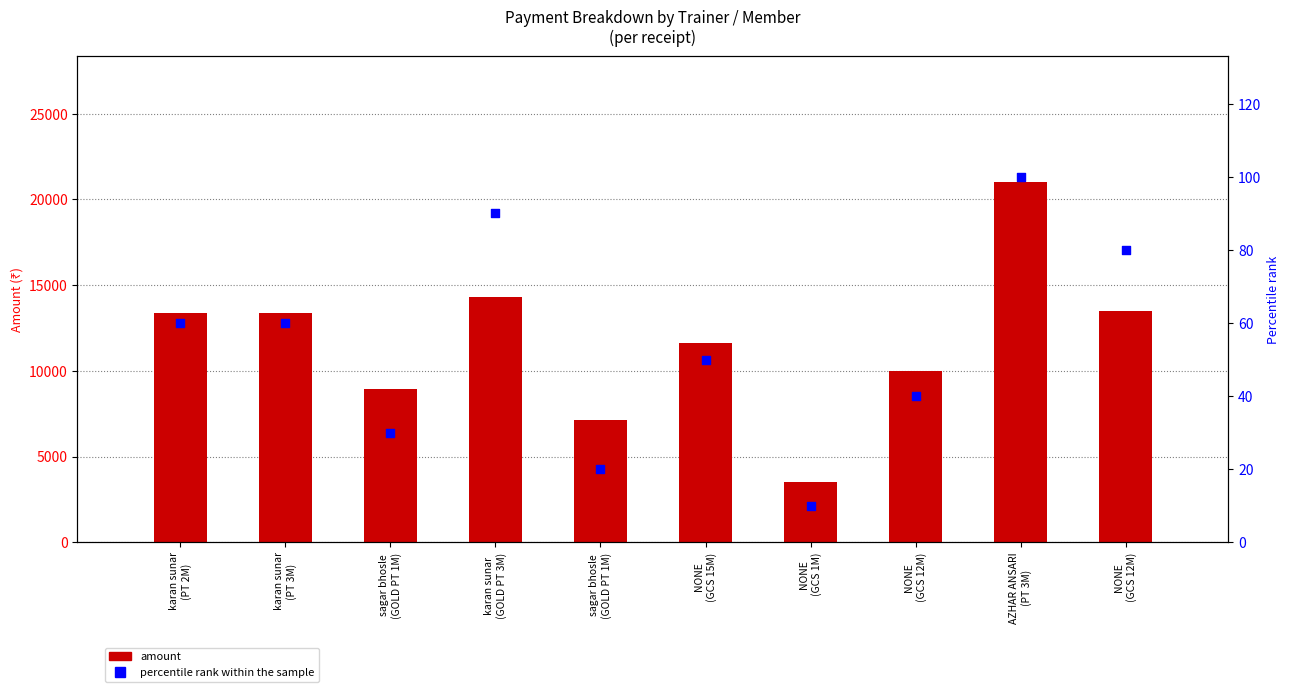

Which series has the largest Y range (max minus min)?

amount